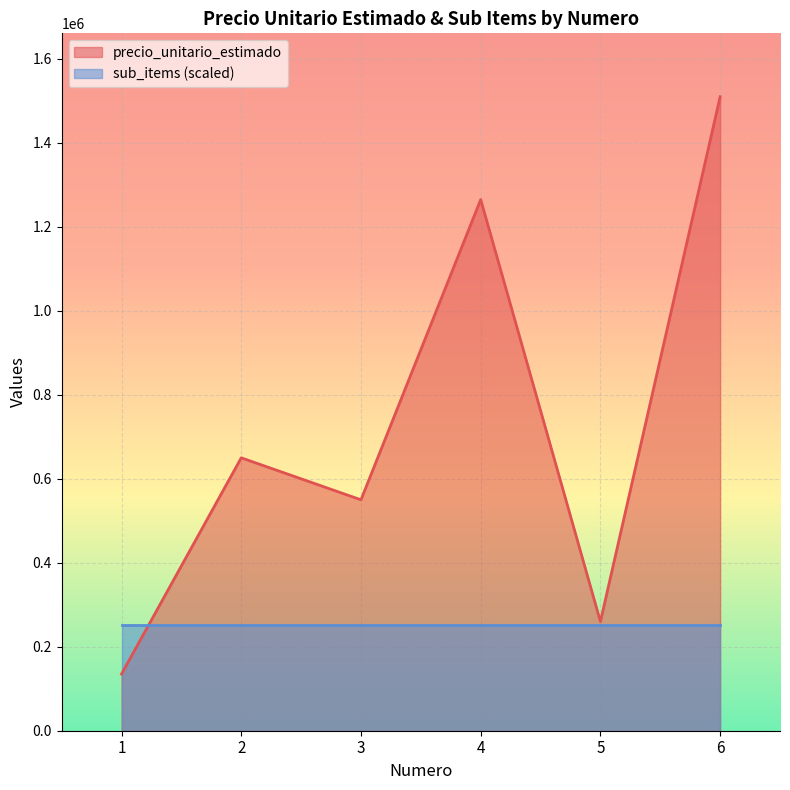

Which category has the highest value across all series?

6